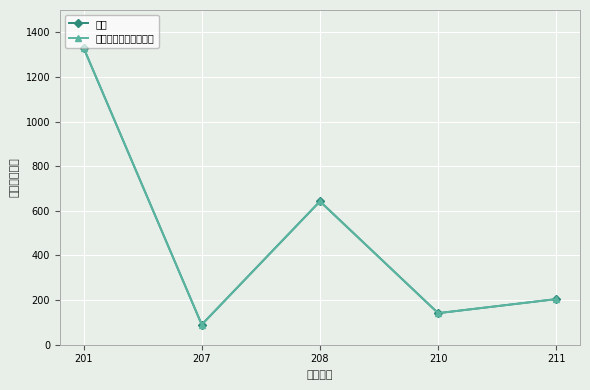

Rank the series at 201 from lowest to highest value.

总计, 一般公共预算拨款收入